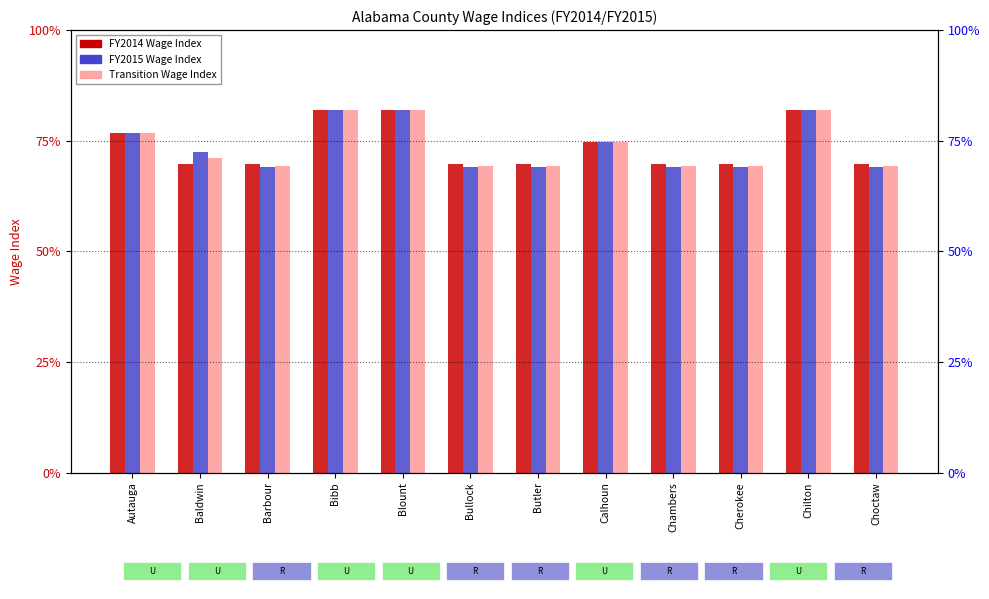

The value of FY2015 Wage Index at Autauga is 0.8. True or false?

True